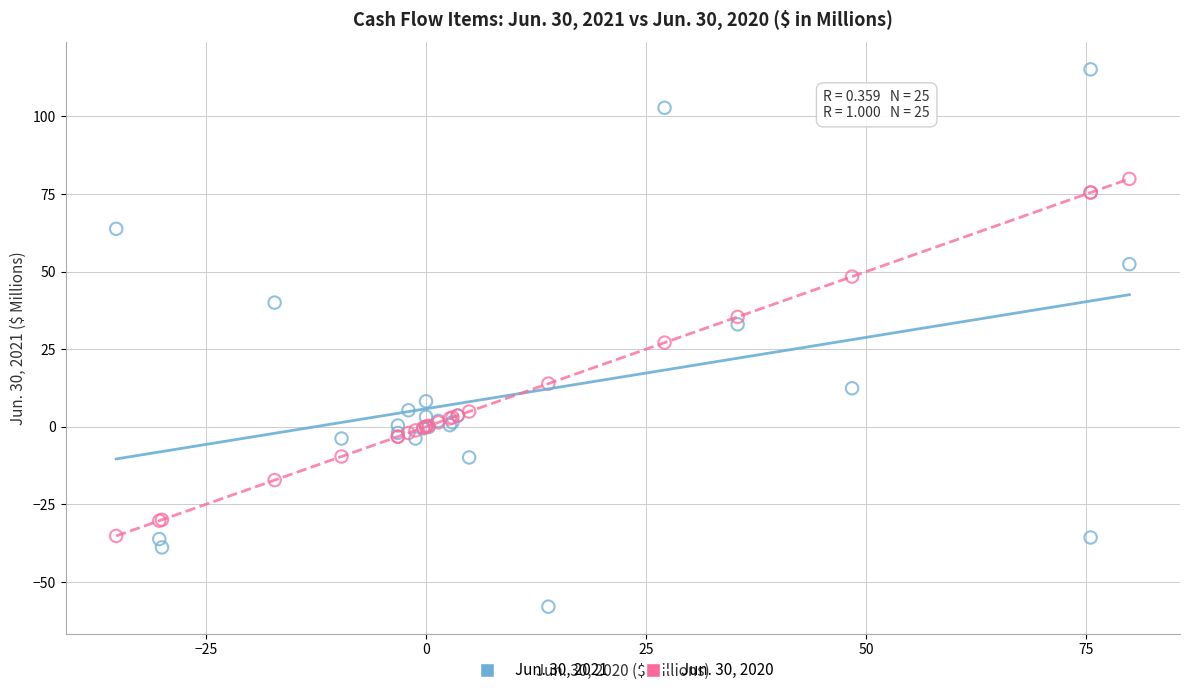

What is the X range (max minus min) for the scatter plot?

115.1